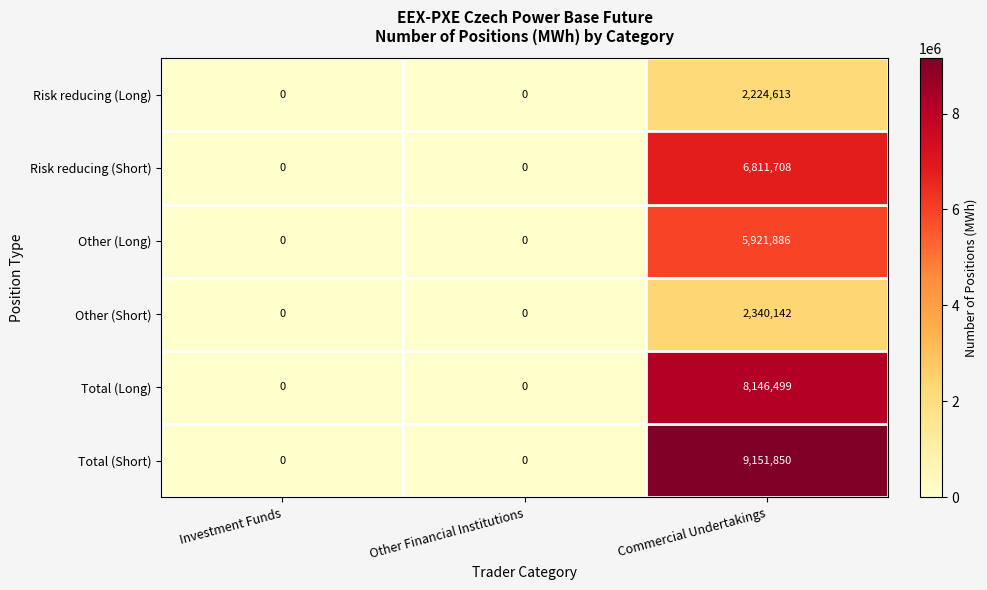

Count the Total (Short) values in the range 0 to 9151850.

3